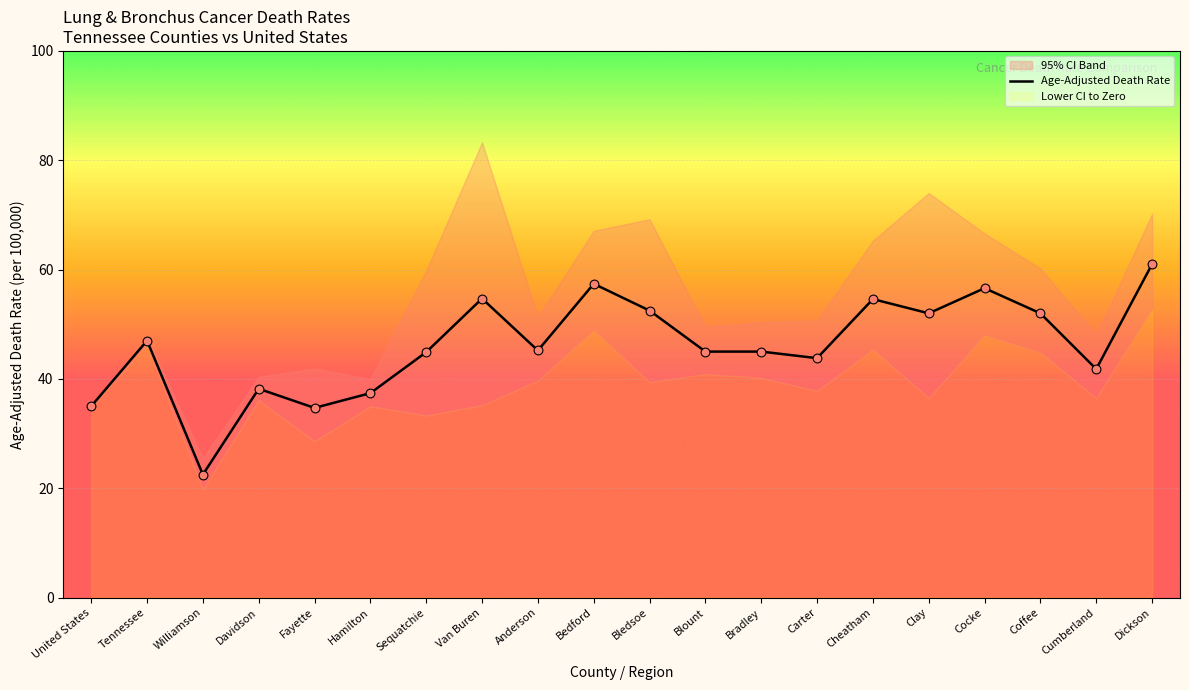

Between Cumberland and Cheatham, which is larger?

Cheatham